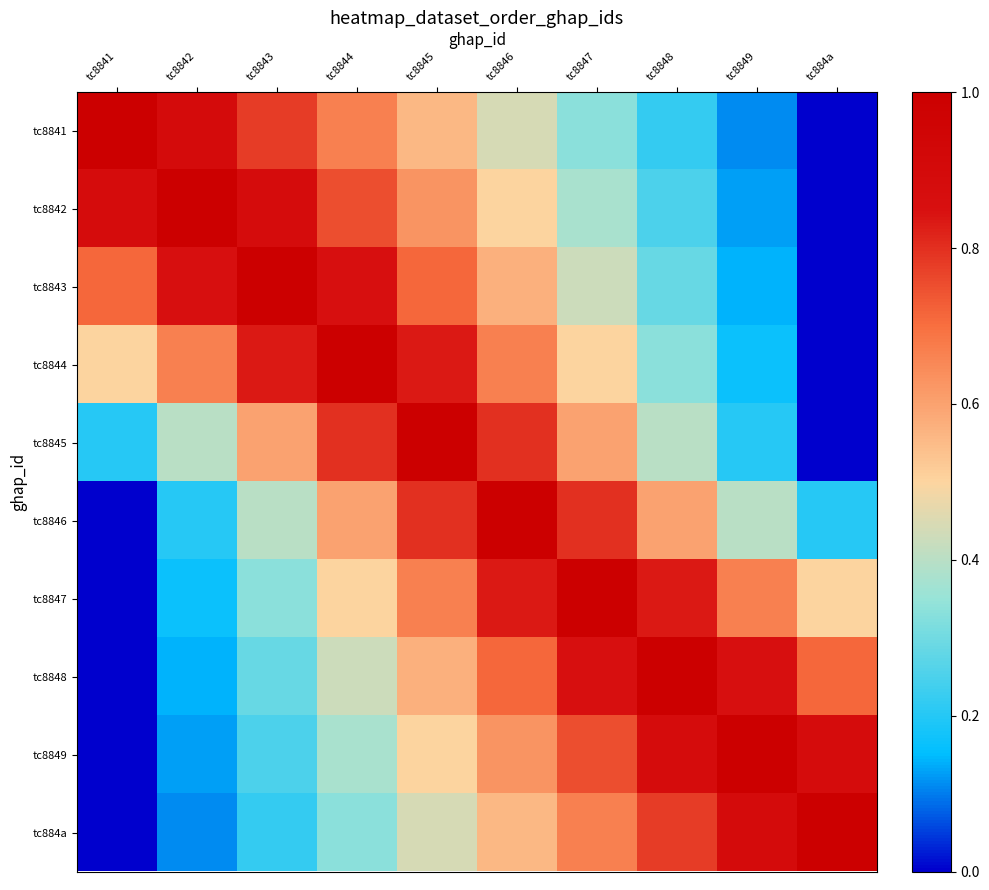

What is the total value across all series at tc8844?

6.3